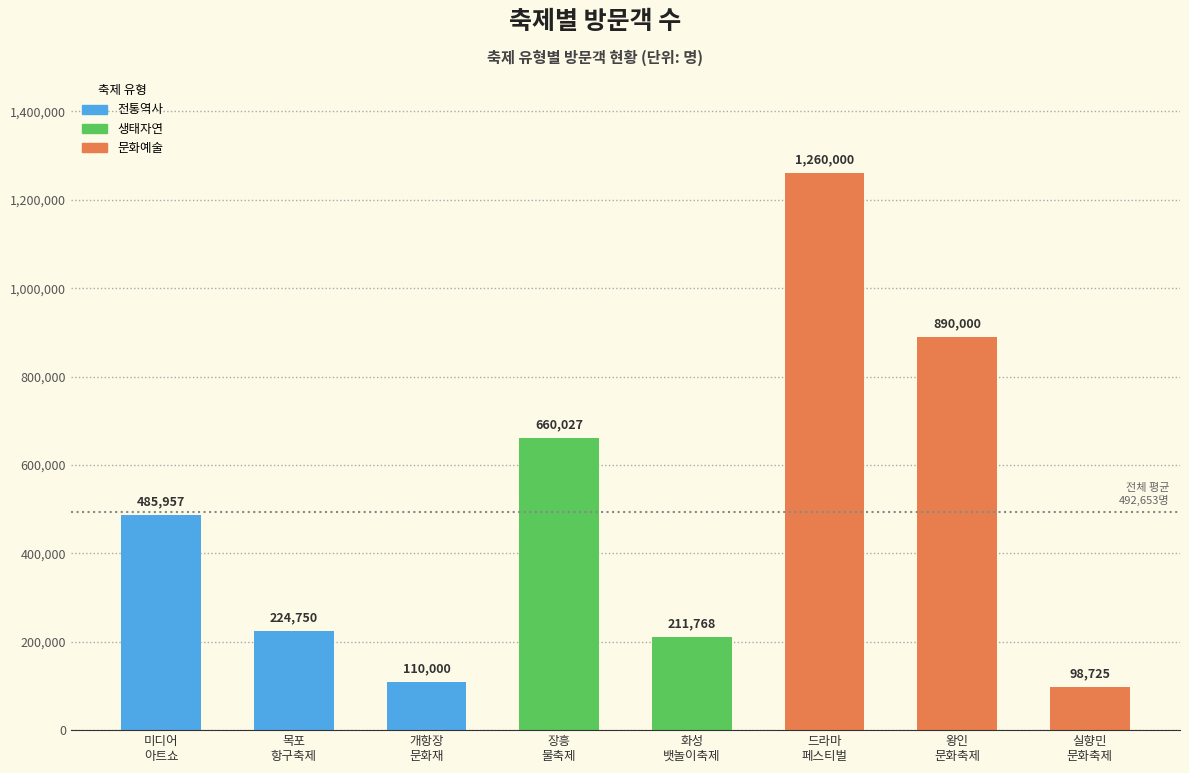

List the labels in order of value, largest first.

드라마
페스티벌, 왕인
문화축제, 장흥
물축제, 미디어
아트쇼, 목포
항구축제, 화성
뱃놀이축제, 개항장
문화재, 실향민
문화축제